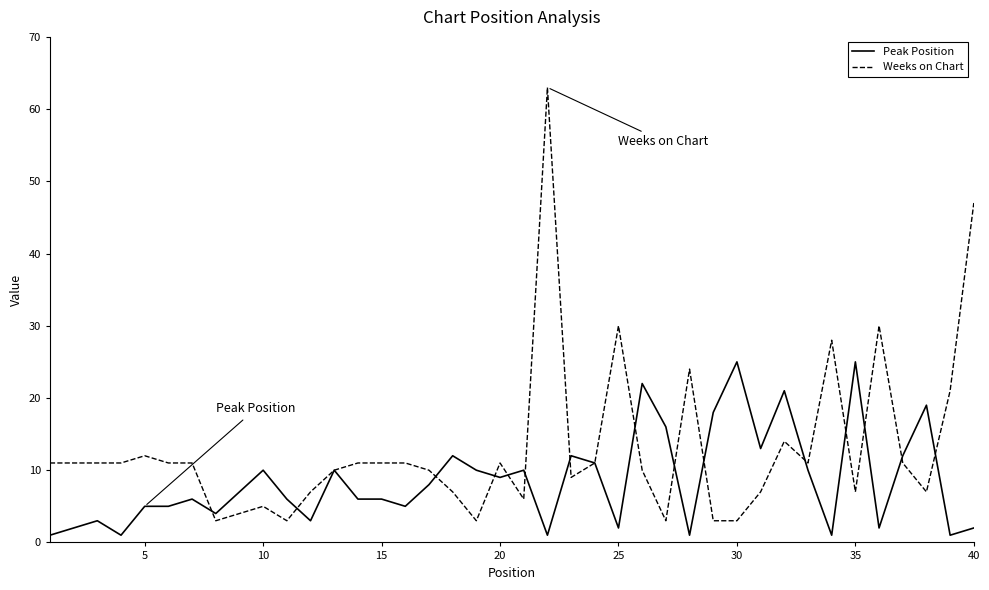

Reading right to left, extract all data points from this chart.

Peak Position: 2	1	19	12	2	25	1	10	21	13	25	18	1	16	22	2	11	12	1	10	9	10	12	8	5	6	6	10	3	6	10	7	4	6	5	5	1	3	2	1
Weeks on Chart: 47	21	7	11	30	7	28	11	14	7	3	3	24	3	10	30	11	9	63	6	11	3	7	10	11	11	11	10	7	3	5	4	3	11	11	12	11	11	11	11